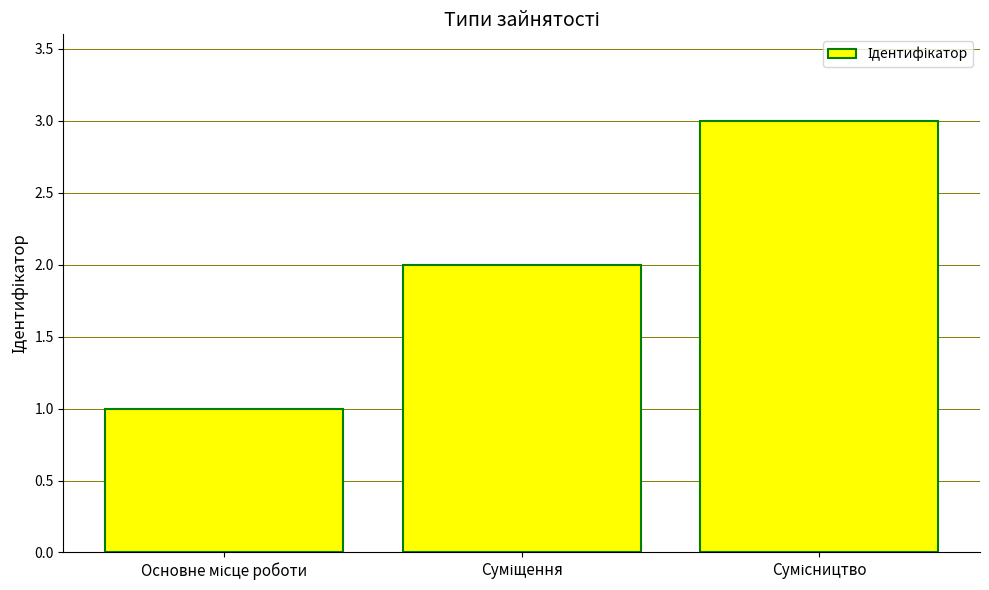

How many categories are shown in the chart?

3